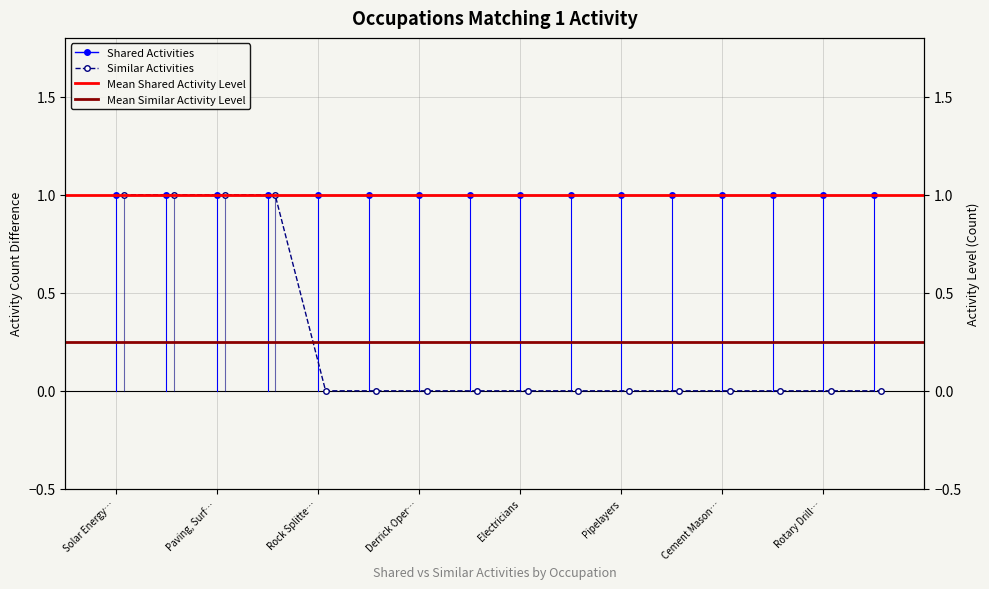

Rank the categories by value from lowest to highest.

Rock Splitters, Quarry, Continuous Mining Machine Operators, Derrick Operators, Oil and Gas, Service Unit Operators, Oil and Gas, Electricians, Construction and Building Inspectors, Pipelayers, Sheet Metal Workers, Cement Masons and Concrete Finishers, Plumbers, Pipefitters, and Steamfitters, Rotary Drill Operators, Oil and Gas, Explosives Workers, Ordnance Handling, Solar Energy Installation Managers, First-Line Supervisors of Construction, Paving, Surfacing, and Tamping Equipment, Carpenters